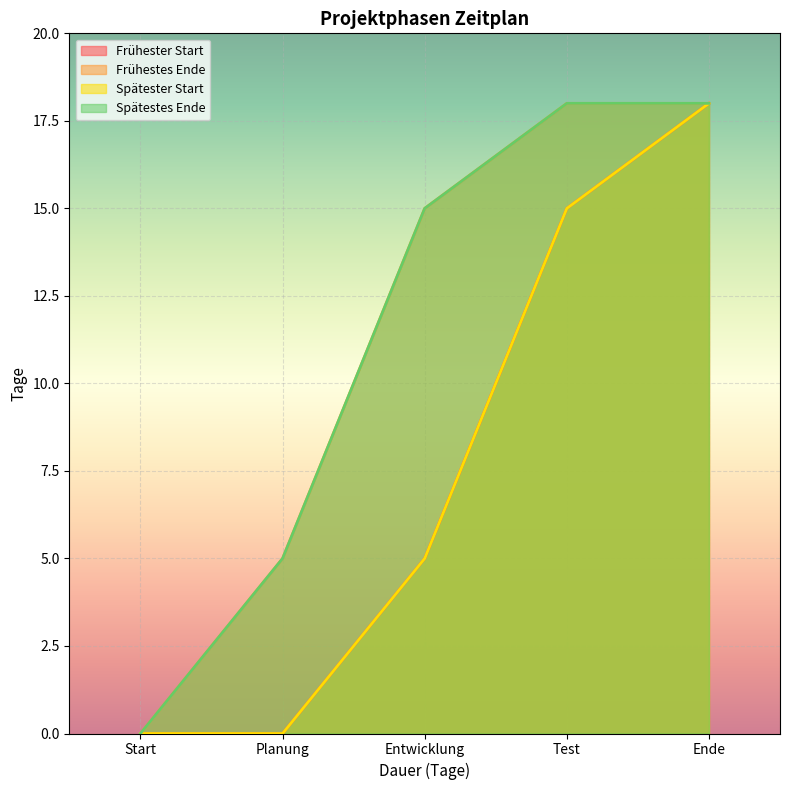

Which series has the widest spread of values?

Frühester Start